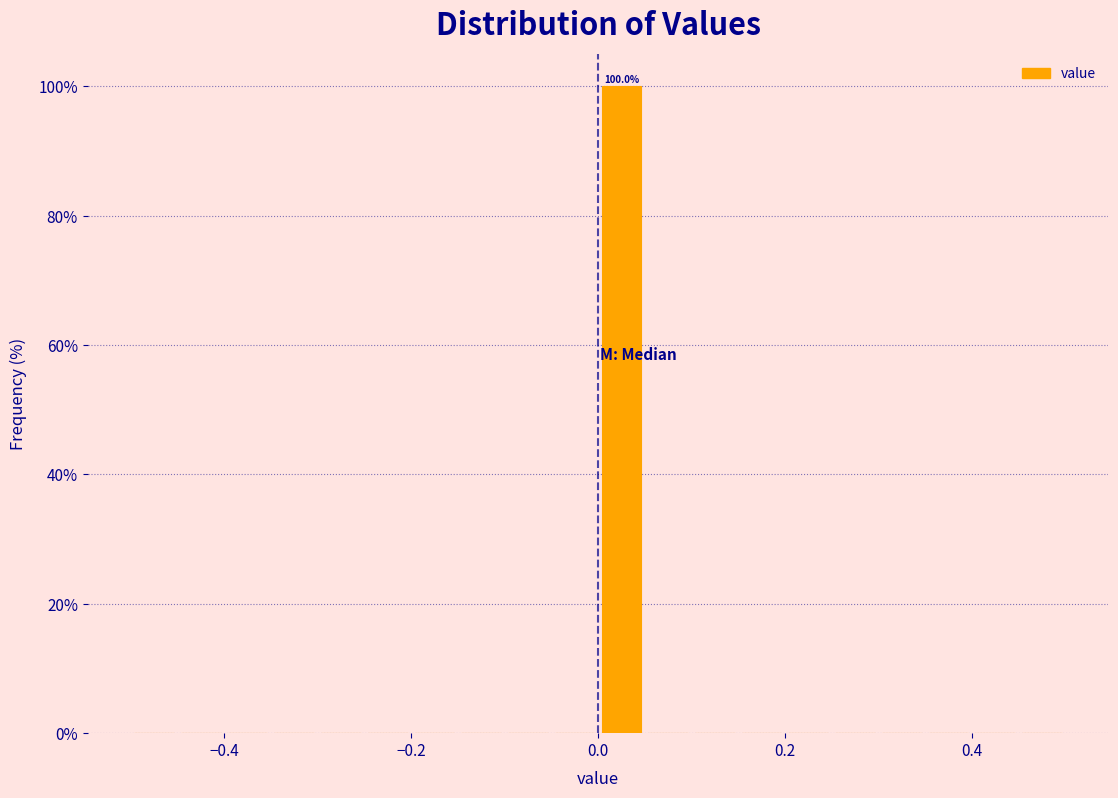

Read against the x-axis, roughly where is the centre of the tallest bar?

0.02